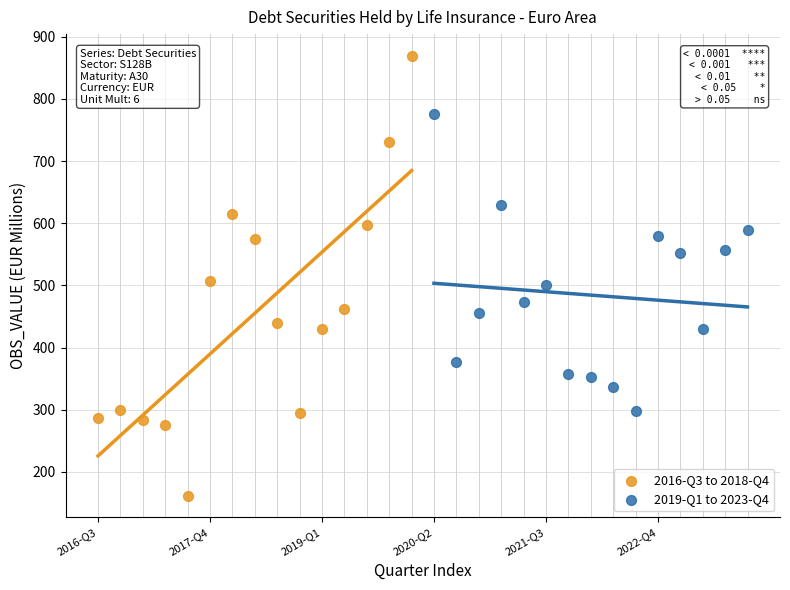

Which series reaches the minimum Y coordinate?

2016-Q3 to 2018-Q4